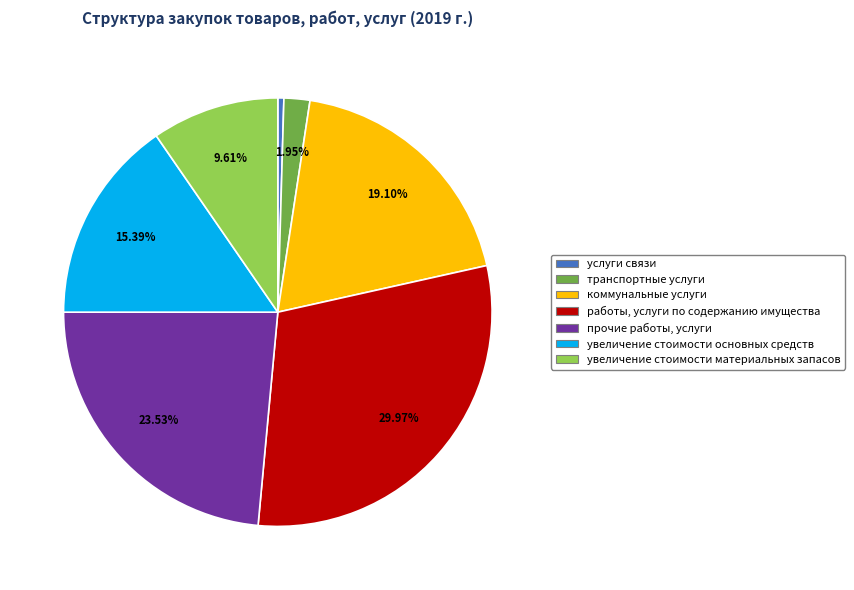

How much of the chart is everything except увеличение стоимости основных средств?

84.6%